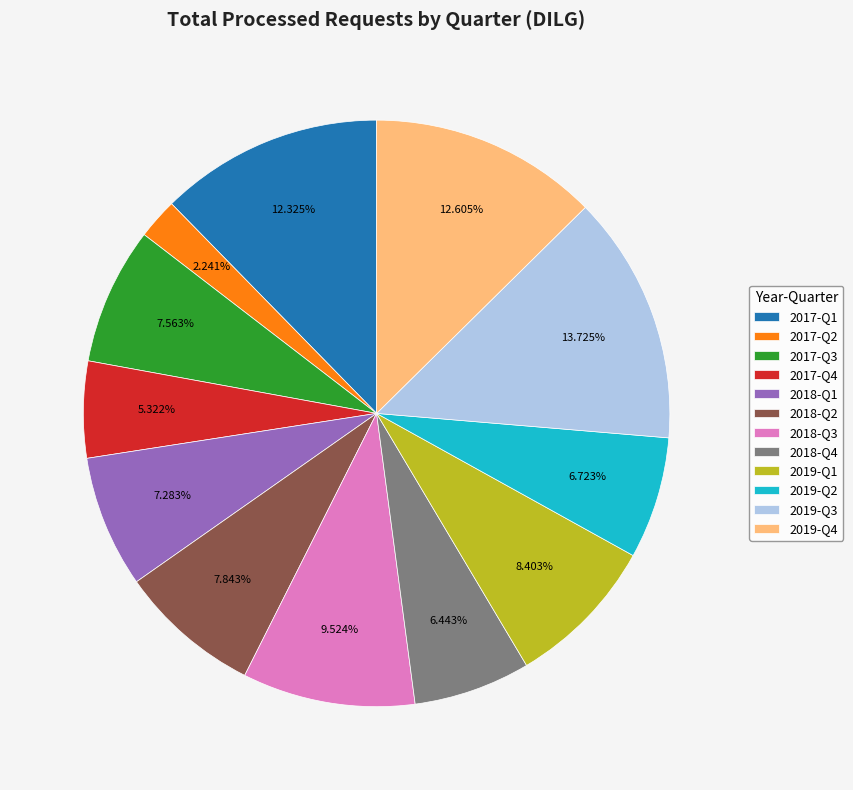

What is the ratio of the value at 2019-Q3 to the value at 2019-Q4?

1.1